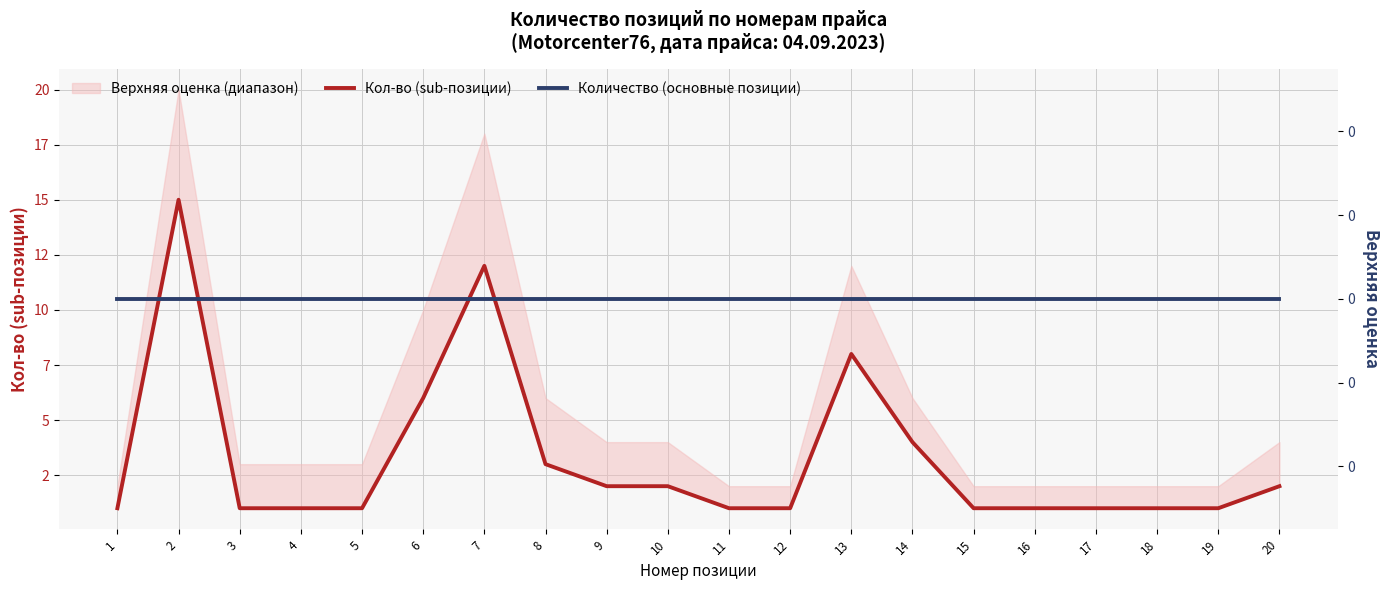

True or false: Кол-во (sub-позиции) and Количество (основные позиции) intersect in this chart.

False